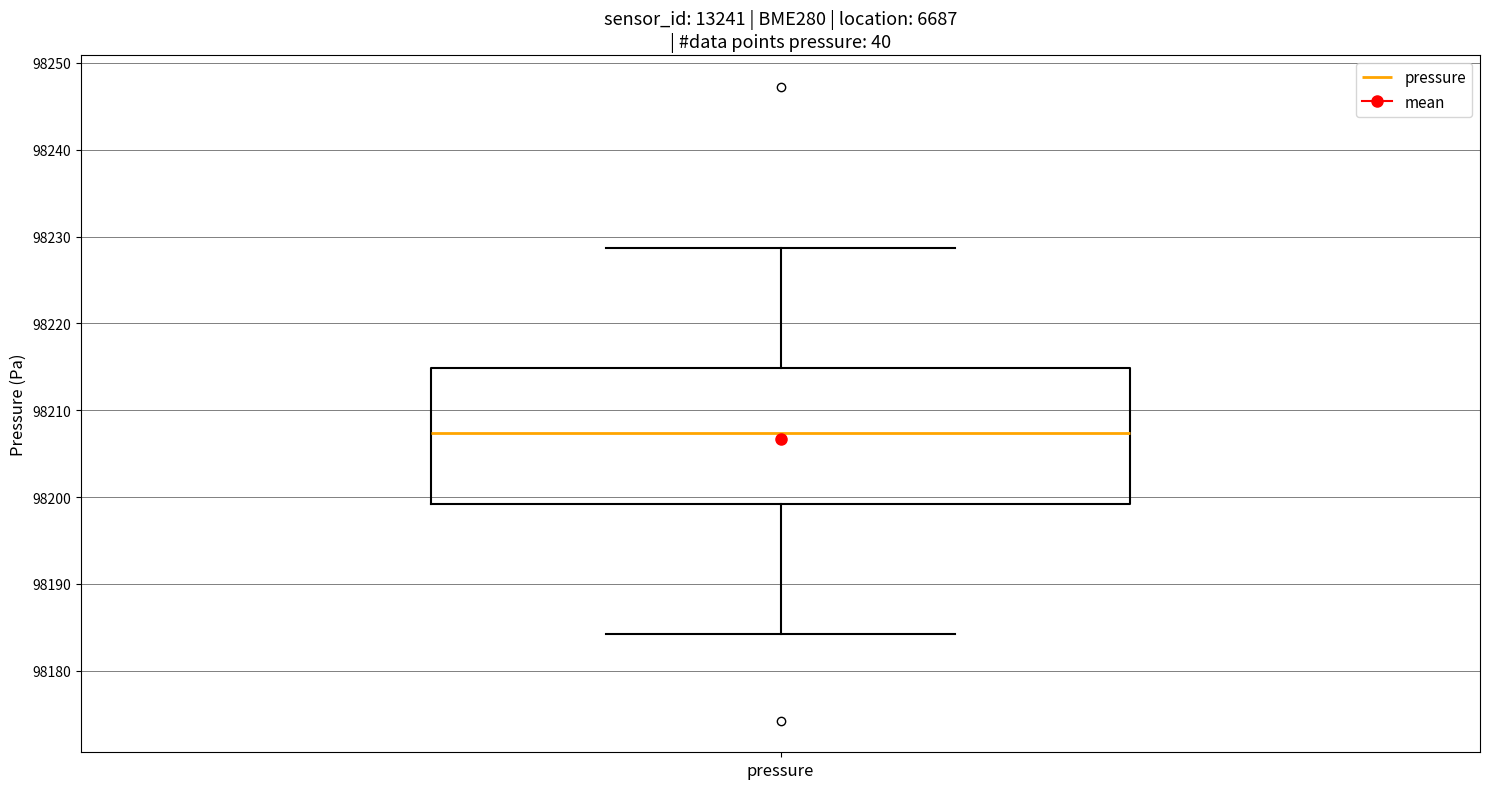

Transcribe this box plot: give where the median line is, the range the box spans, and where the two whiskers end, as read against the y-axis. The values are not printed on the chart, so give them approximately, as read against the axis.

median 98207, box 98199 to 98215, whiskers 98184 to 98229